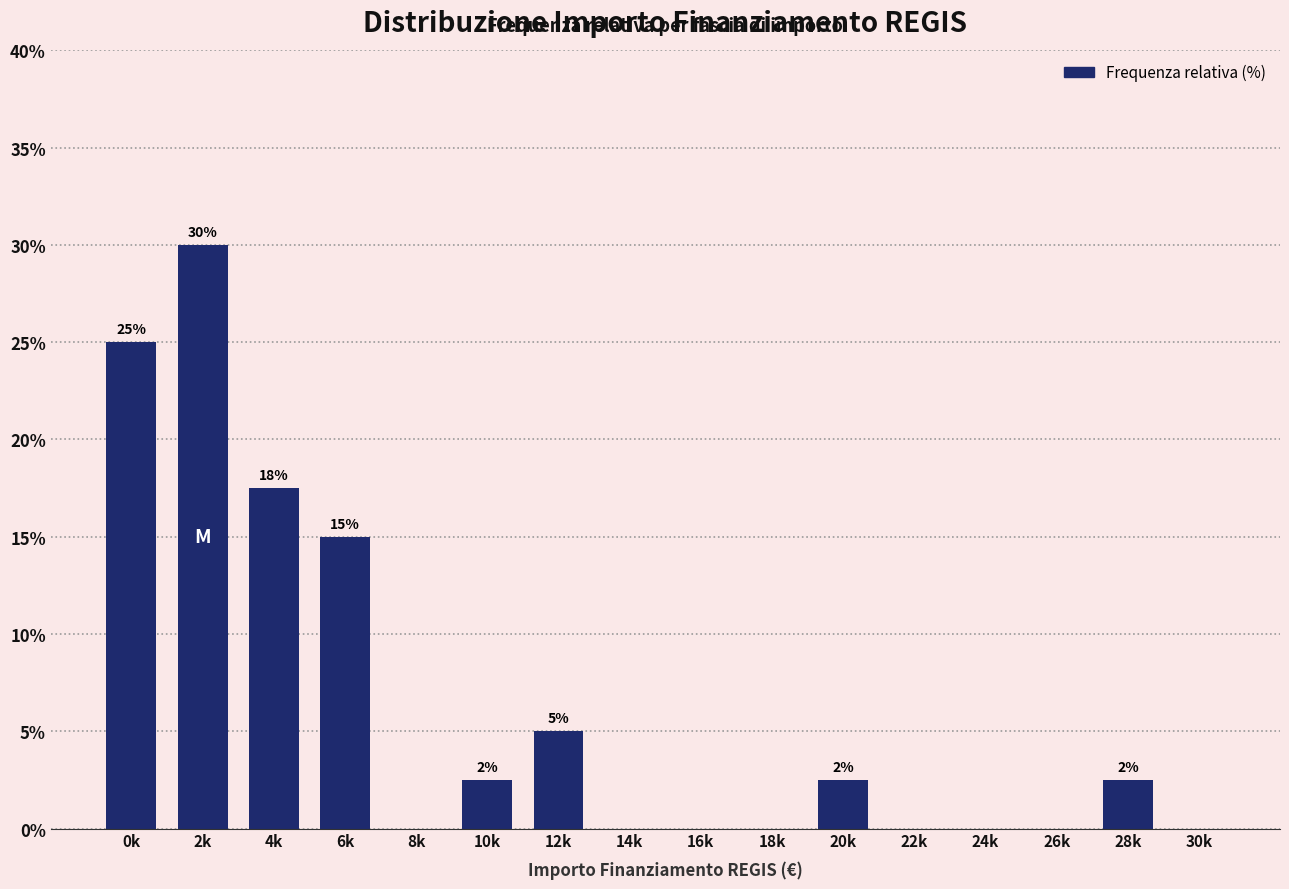

What is the maximum value shown in the chart?

30.0